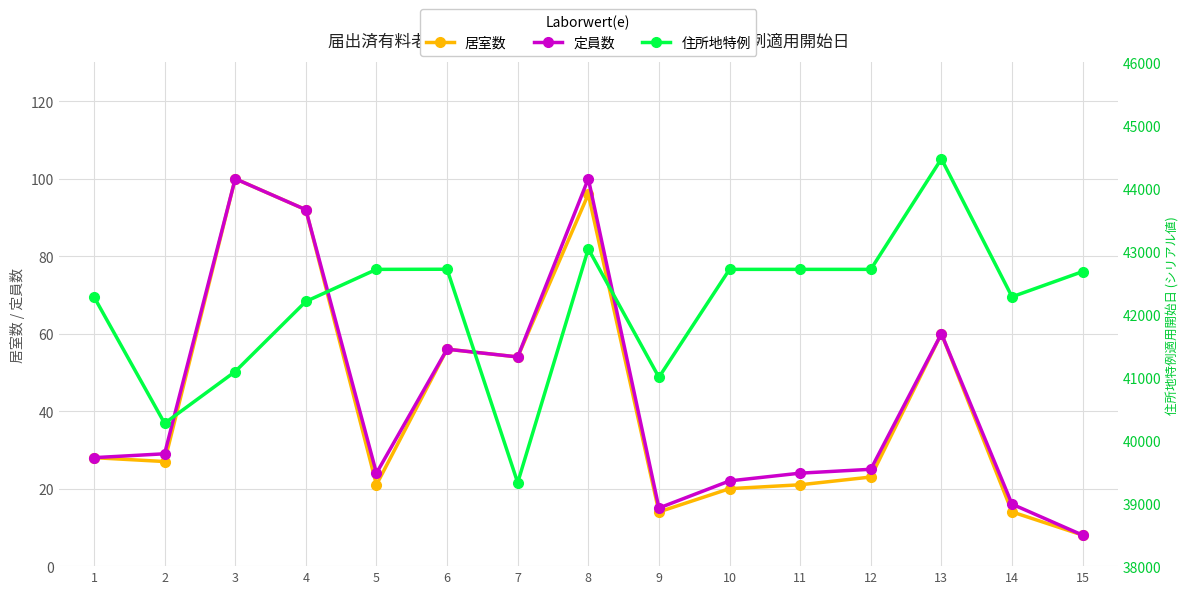

What value does the 居室数 series have at 8, to the nearest 5?

95